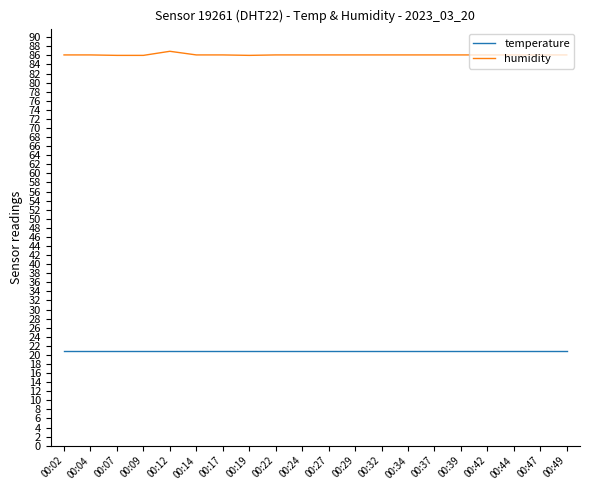

True or false: temperature and humidity intersect in this chart.

False